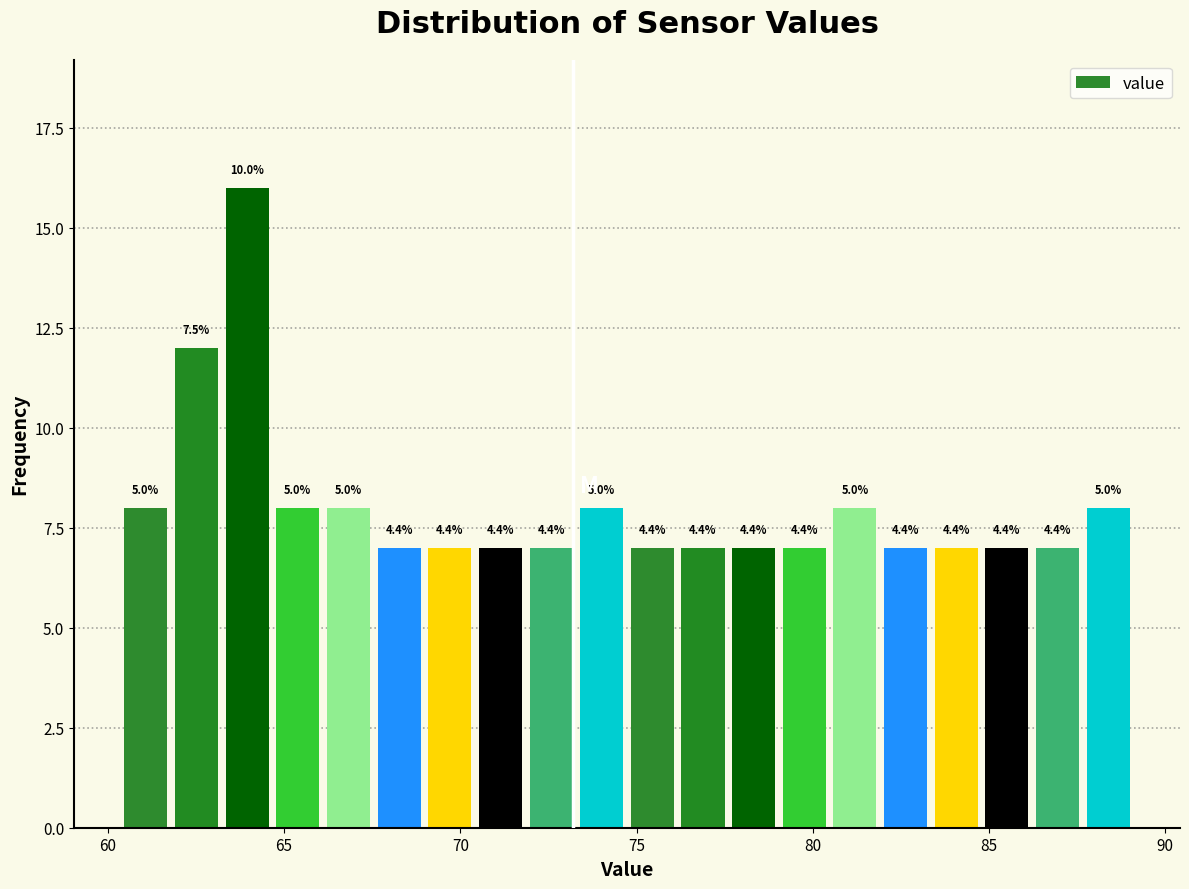

Around what value on the x-axis is the tallest bar? Give the approximate position of its centre, as read against the axis.

64.0